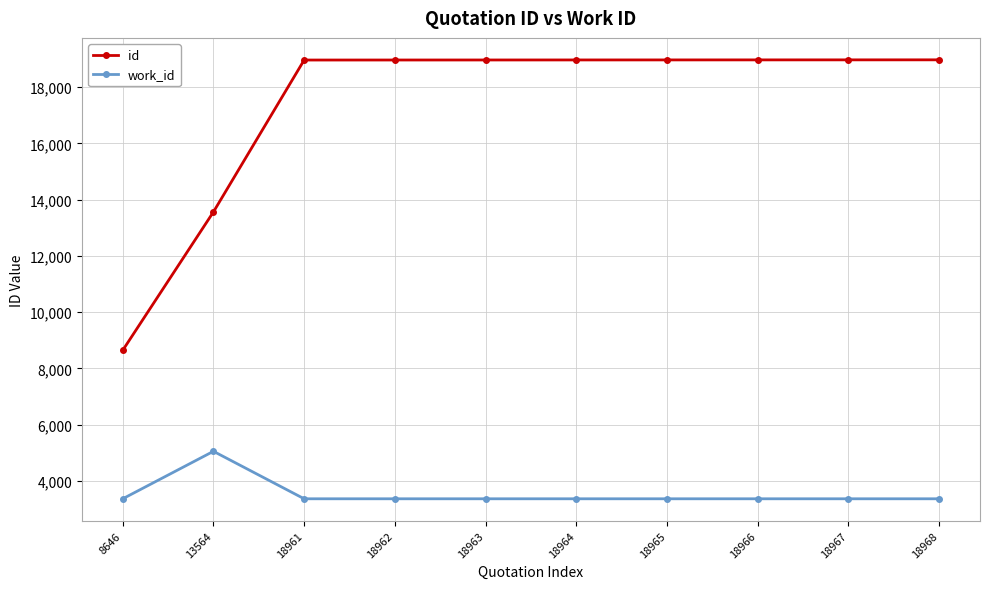

At which label does id reach its minimum?

8646